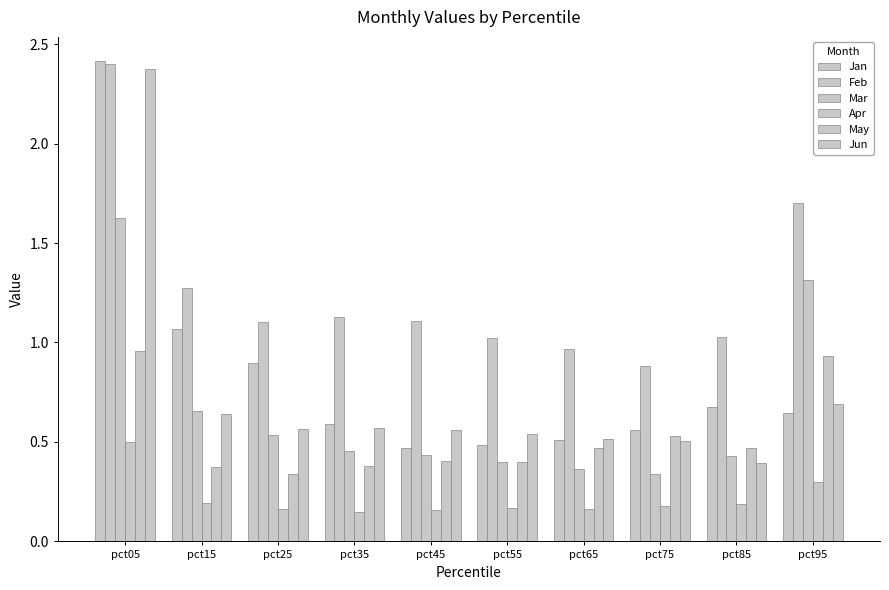

Which series has the largest range (max minus min)?

Jun